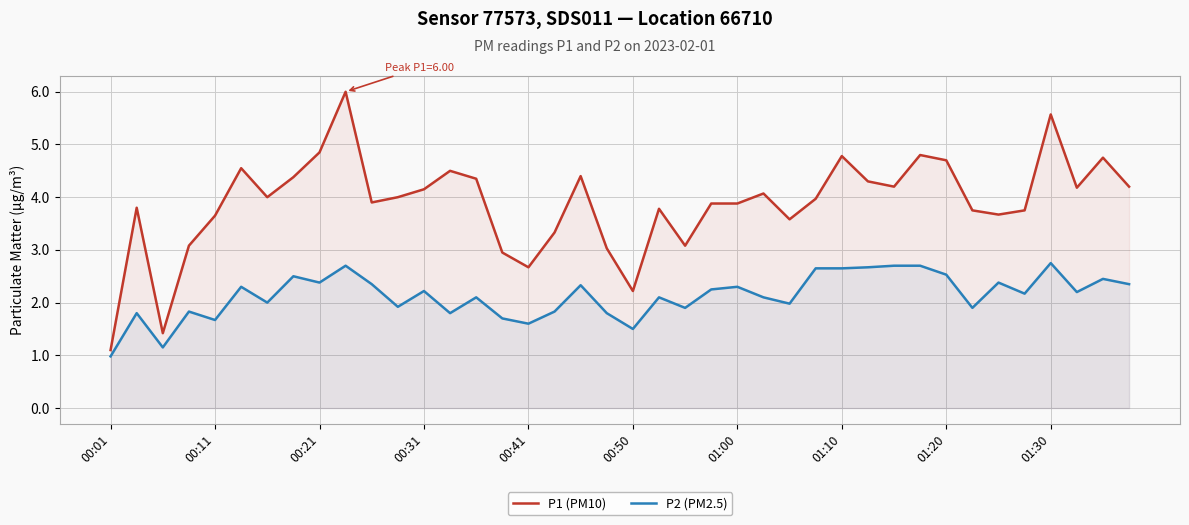

Reading left to right, transcribe all the data shown in this chart.

P1 (PM10): 1.1	3.8	1.4	3.1	3.6	4.5	4.0	4.4	4.8	6.0	3.9	4.0	4.2	4.5	4.3	3.0	2.7	3.3	4.4	3.0	2.2	3.8	3.1	3.9	3.9	4.1	3.6	4.0	4.8	4.3	4.2	4.8	4.7	3.8	3.7	3.8	5.6	4.2	4.8	4.2
P2 (PM2.5): 1.0	1.8	1.1	1.8	1.7	2.3	2.0	2.5	2.4	2.7	2.4	1.9	2.2	1.8	2.1	1.7	1.6	1.8	2.3	1.8	1.5	2.1	1.9	2.2	2.3	2.1	2.0	2.6	2.6	2.7	2.7	2.7	2.5	1.9	2.4	2.2	2.8	2.2	2.5	2.4